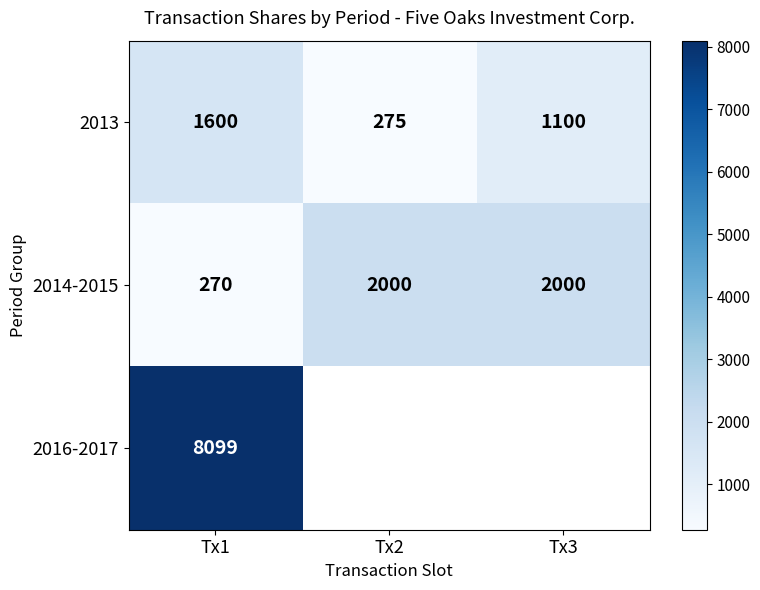

At which category is the sum across all series the highest?

Tx1